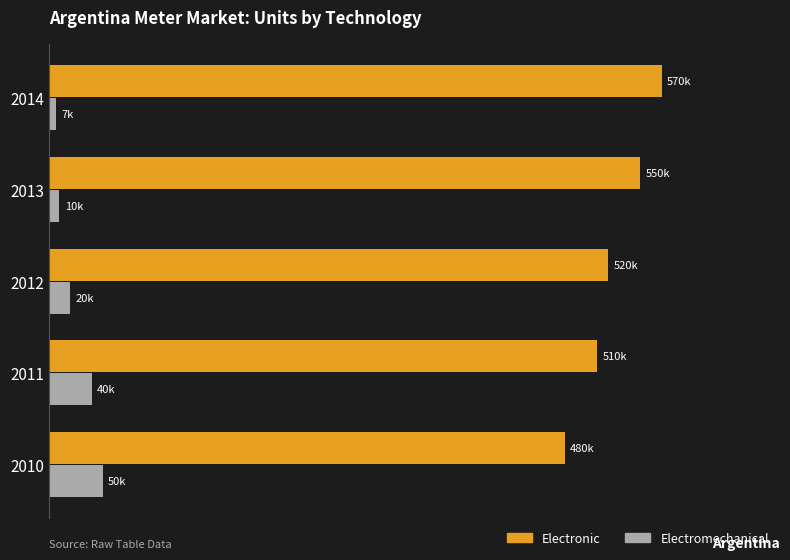

What are all the series names shown in the legend?

Electronic, Electromechanical